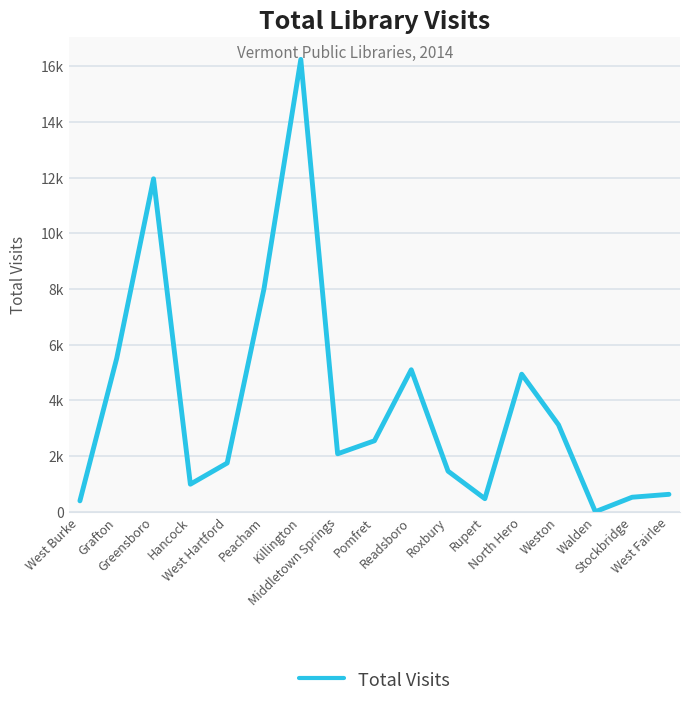

Is it true that the value at West Burke is 206?

False